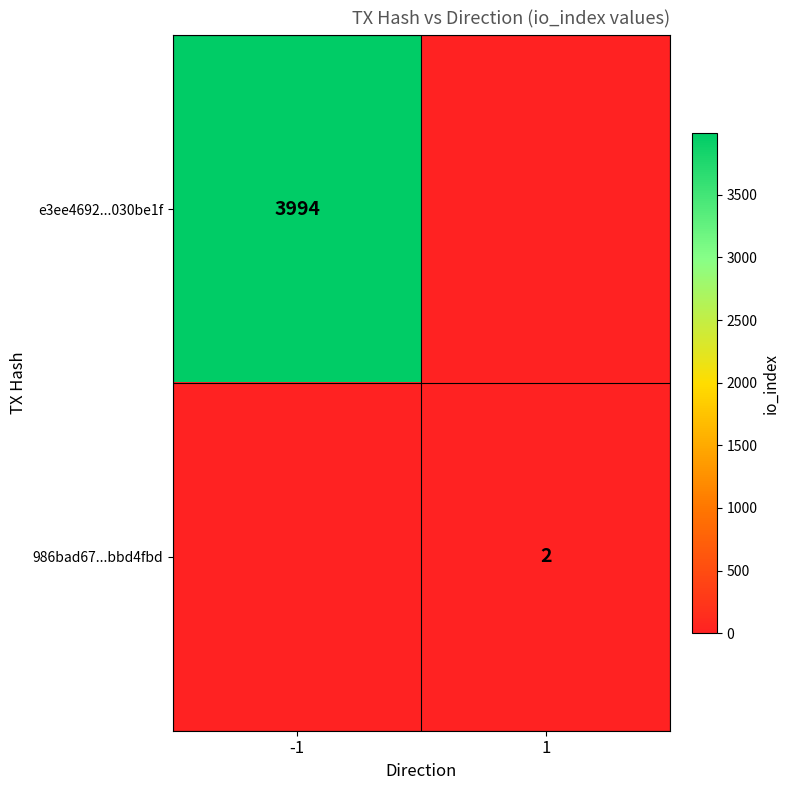

Which label corresponds to the largest value in the chart?

-1